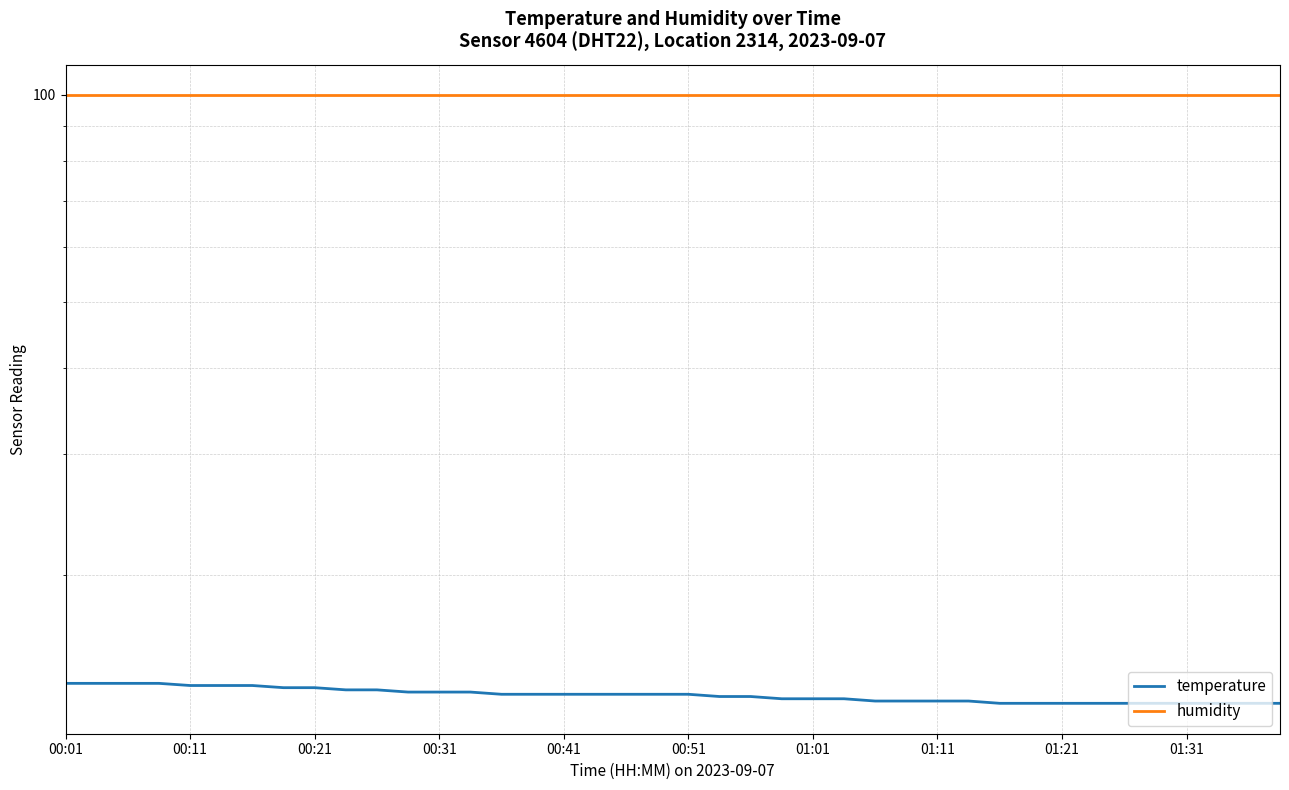

Is the value of humidity at 32 greater than the value of temperature at 30?

Yes